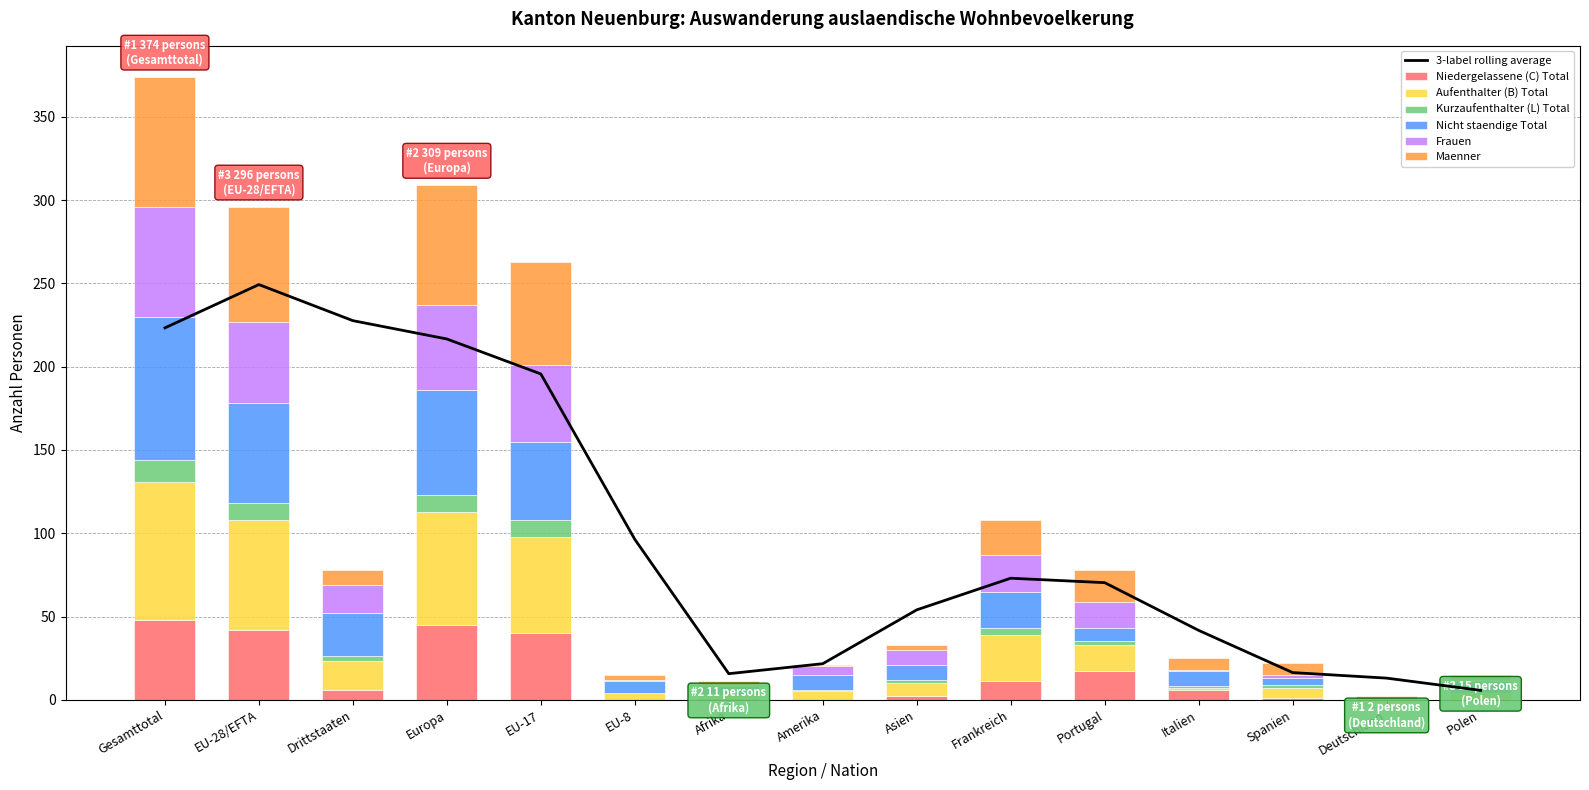

How many bars are there in each group?

6